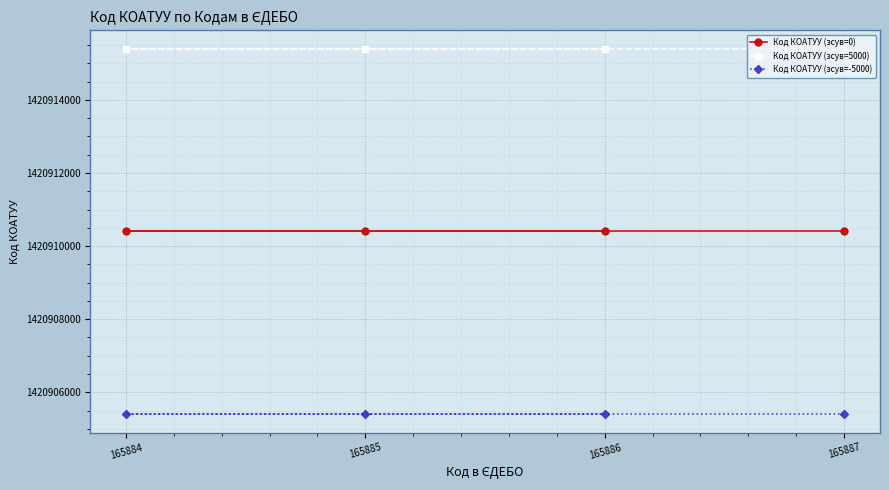

The Код КОАТУУ (зсув=-5000) series shows 2253027018 at 165885. True or false?

False